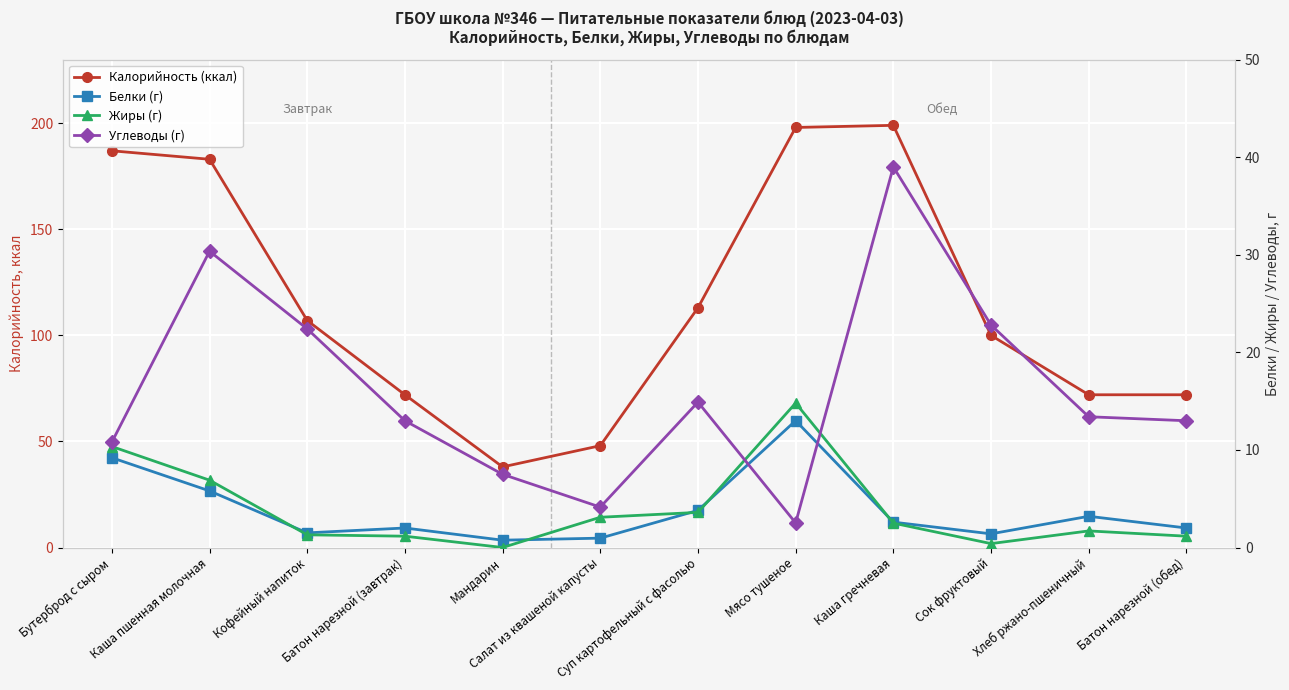

In Углеводы (г), how many points are higher than both neighbors (excluding endpoints)?

3